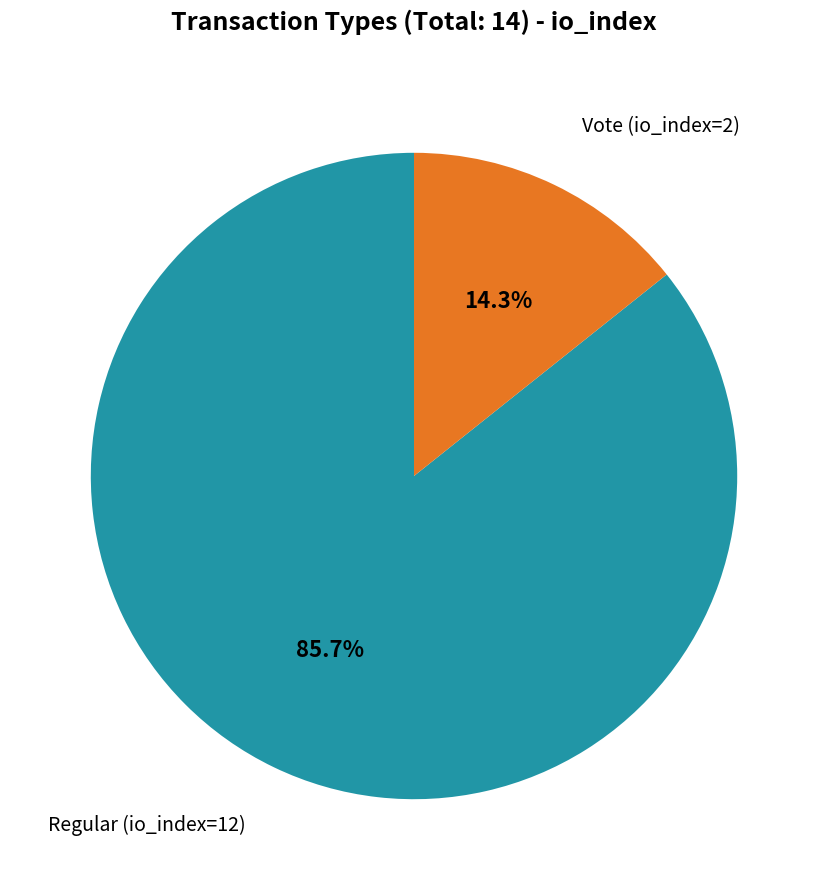

Does any single category account for the majority?

Yes